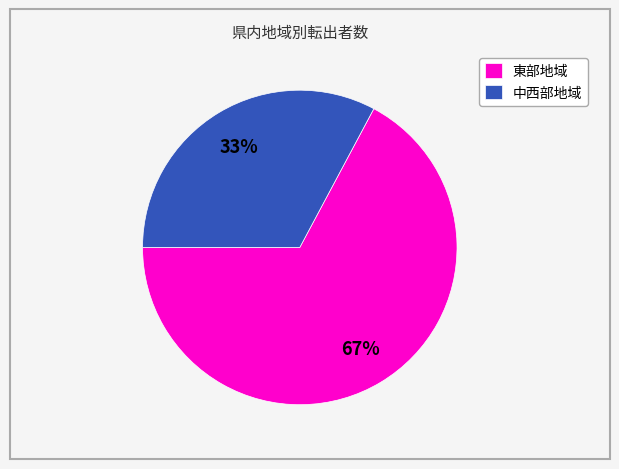

What is the ratio of the value at 中西部地域 to the value at 東部地域?

0.5